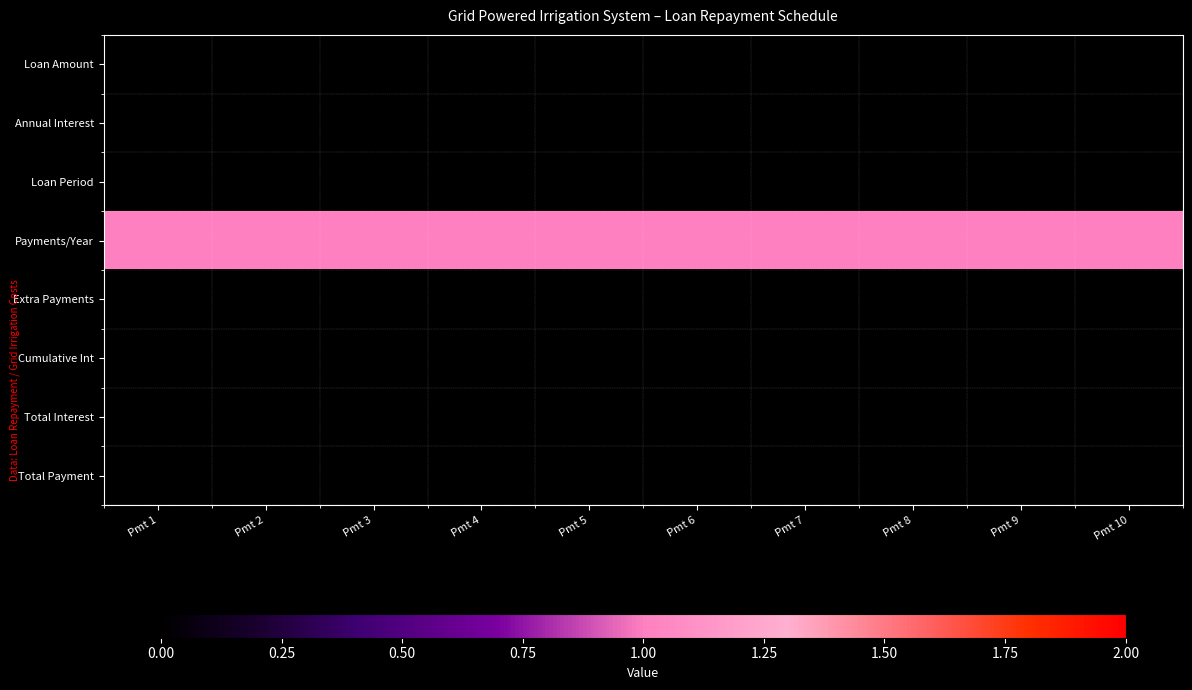

At Pmt 2, list the series in order from smallest to largest.

Loan Amount, Annual Interest, Loan Period, Extra Payments, Cumulative Int, Total Interest, Total Payment, Payments/Year